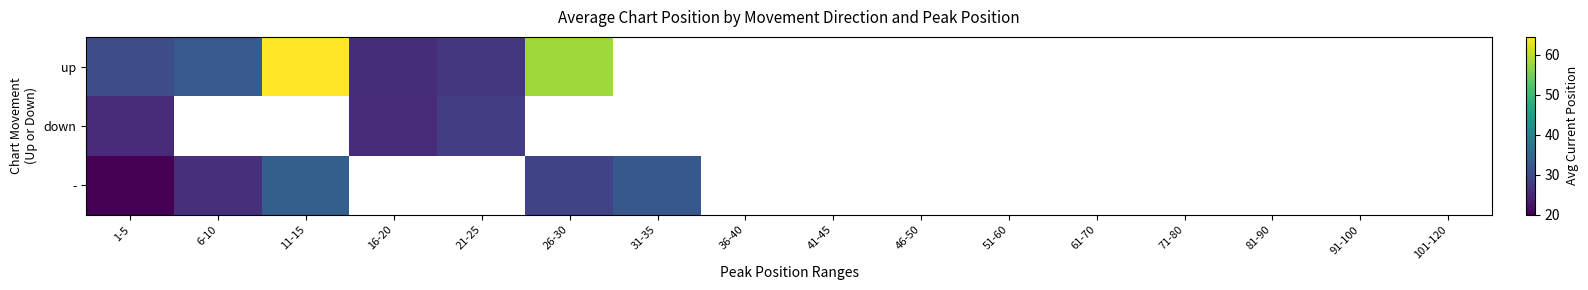

Which series has the widest spread of values?

up